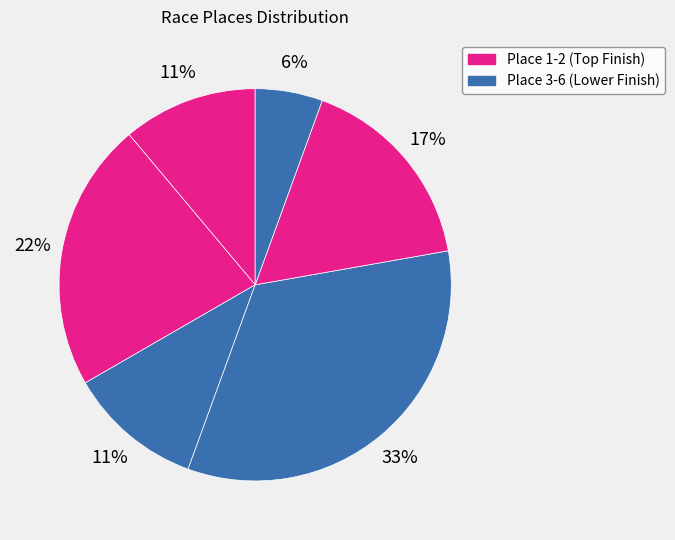

How many slices are in this pie chart?

6